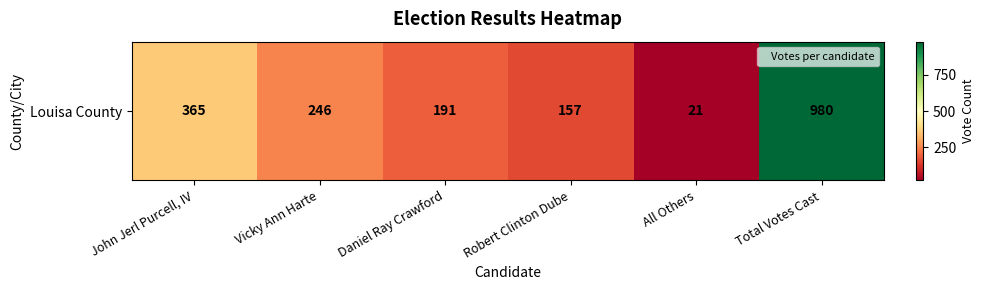

Which label corresponds to the smallest value in the chart?

All Others